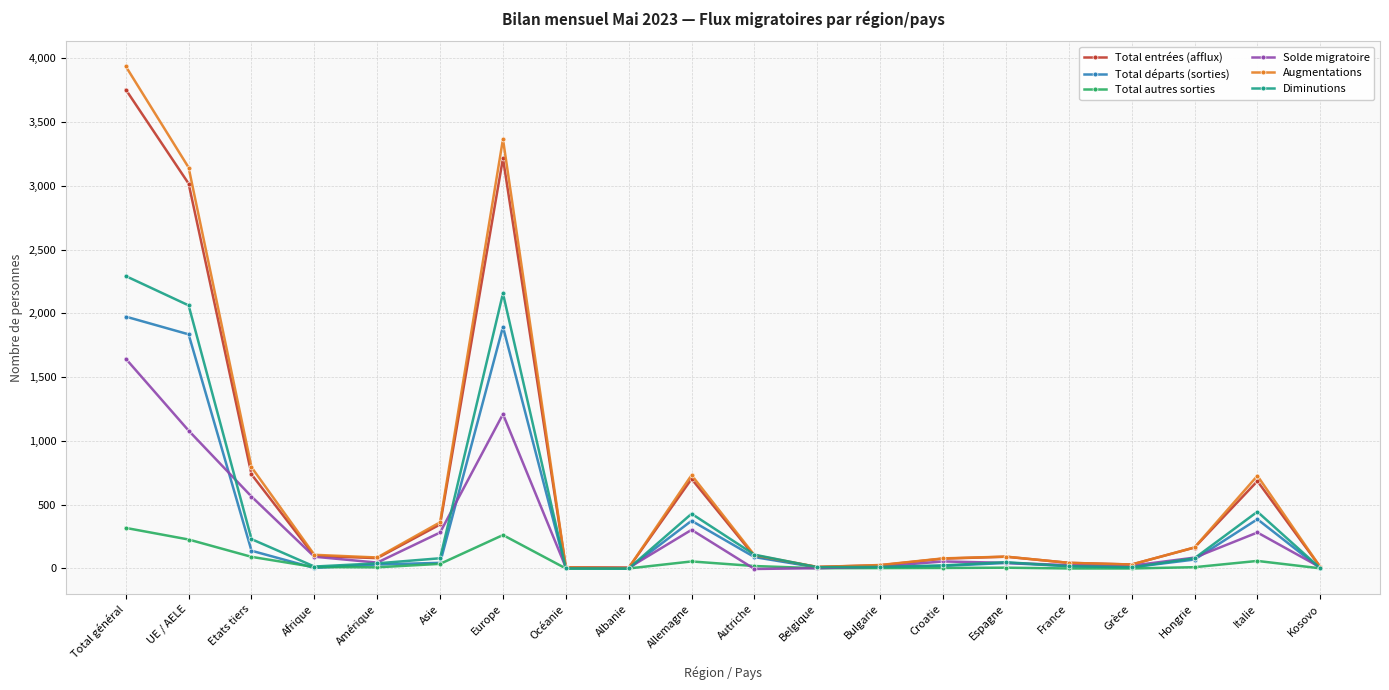

Is the value of Total autres sorties at Afrique greater than the value of Augmentations at Italie?

No